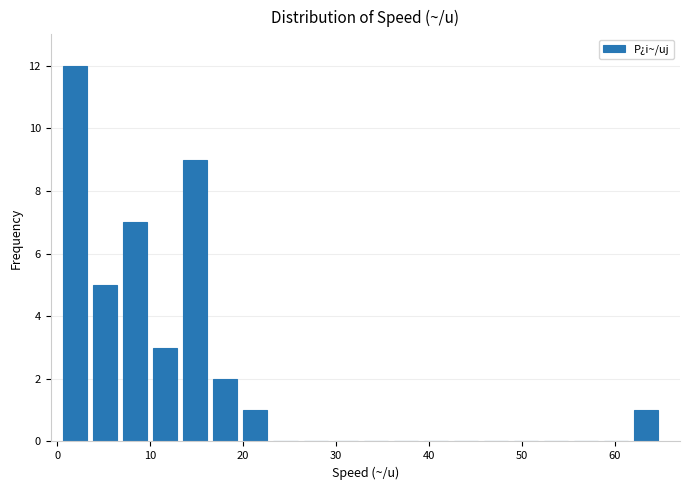

Around what value on the x-axis is the tallest bar? Give the approximate position of its centre, as read against the axis.

2